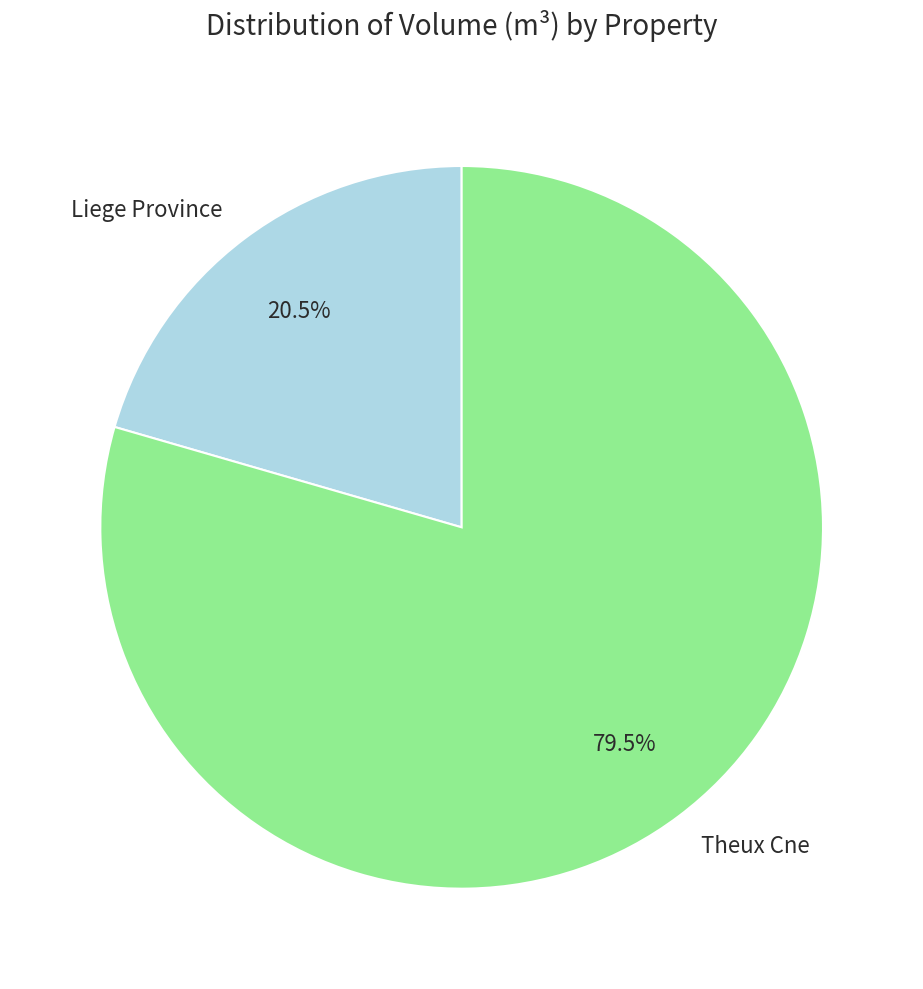

What is the smallest slice in the pie chart?

Liege Province